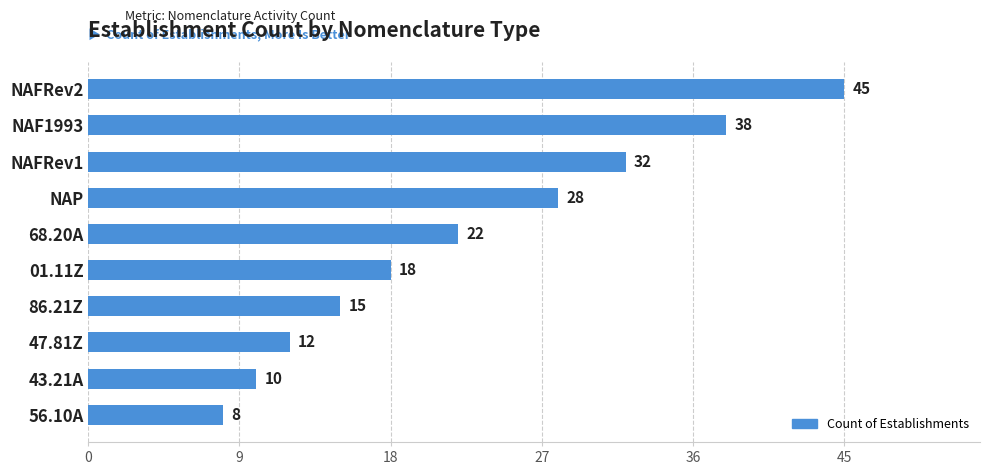

What is the difference between the maximum and second lowest values?

35